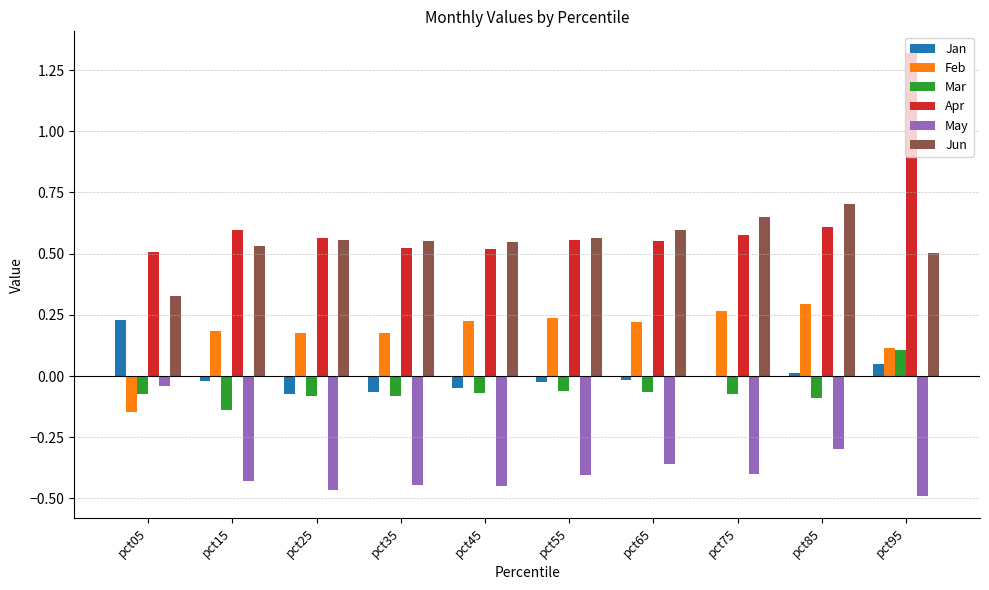

What is the sum of the Apr values at pct15 and pct25?

1.2